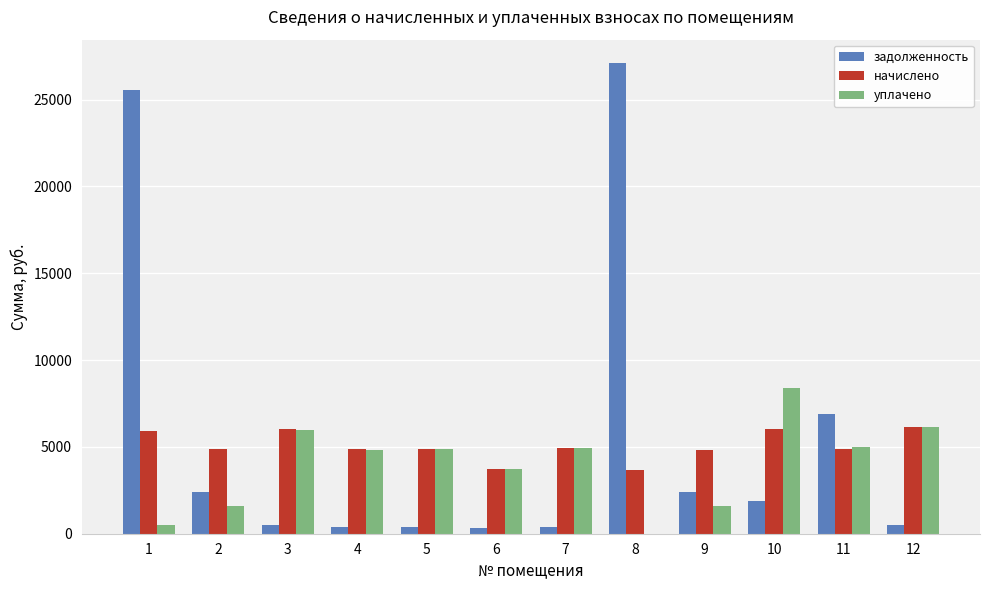

How many values in the уплачено series exceed 4861?

6